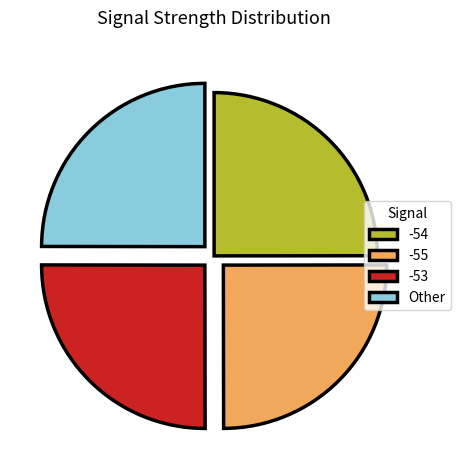

True or false: Other accounts for 25% of the total.

True